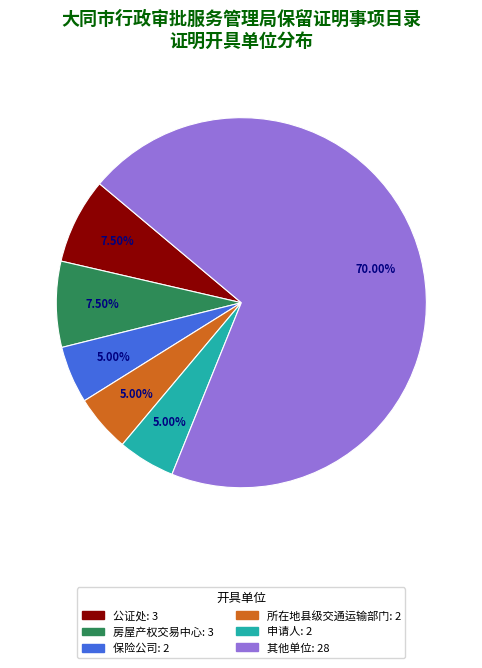

How many slices are in this pie chart?

6